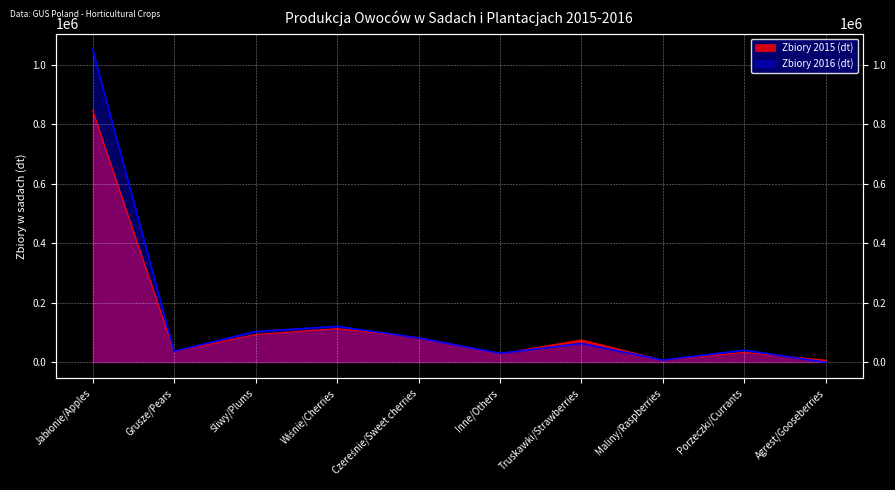

Is it true that Zbiory 2015 (dt) equals 83323 at Czereśnie/Sweet cherries?

True